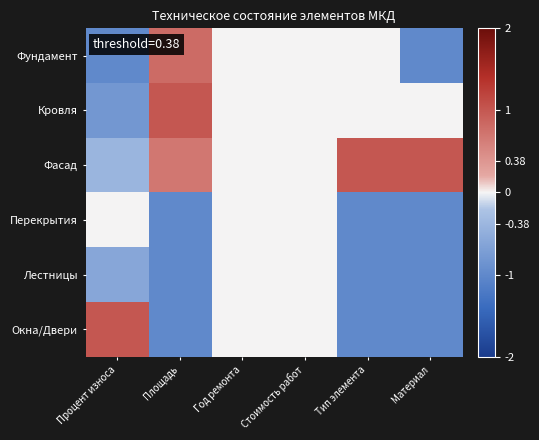

Reading right to left, transcribe all the data shown in this chart.

Фундамент: Материал=-1.0	Тип элемента=0.0	Стоимость работ=0.0	Год ремонта=0.0	Площадь=0.8	Процент износа=-1.0
Кровля: Материал=0.0	Тип элемента=0.0	Стоимость работ=0.0	Год ремонта=0.0	Площадь=1.0	Процент износа=-0.8
Фасад: Материал=1.0	Тип элемента=1.0	Стоимость работ=0.0	Год ремонта=0.0	Площадь=0.7	Процент износа=-0.4
Перекрытия: Материал=-1.0	Тип элемента=-1.0	Стоимость работ=0.0	Год ремонта=0.0	Площадь=-1.0	Процент износа=0.0
Лестницы: Материал=-1.0	Тип элемента=-1.0	Стоимость работ=0.0	Год ремонта=0.0	Площадь=-1.0	Процент износа=-0.6
Окна/Двери: Материал=-1.0	Тип элемента=-1.0	Стоимость работ=0.0	Год ремонта=0.0	Площадь=-1.0	Процент износа=1.0